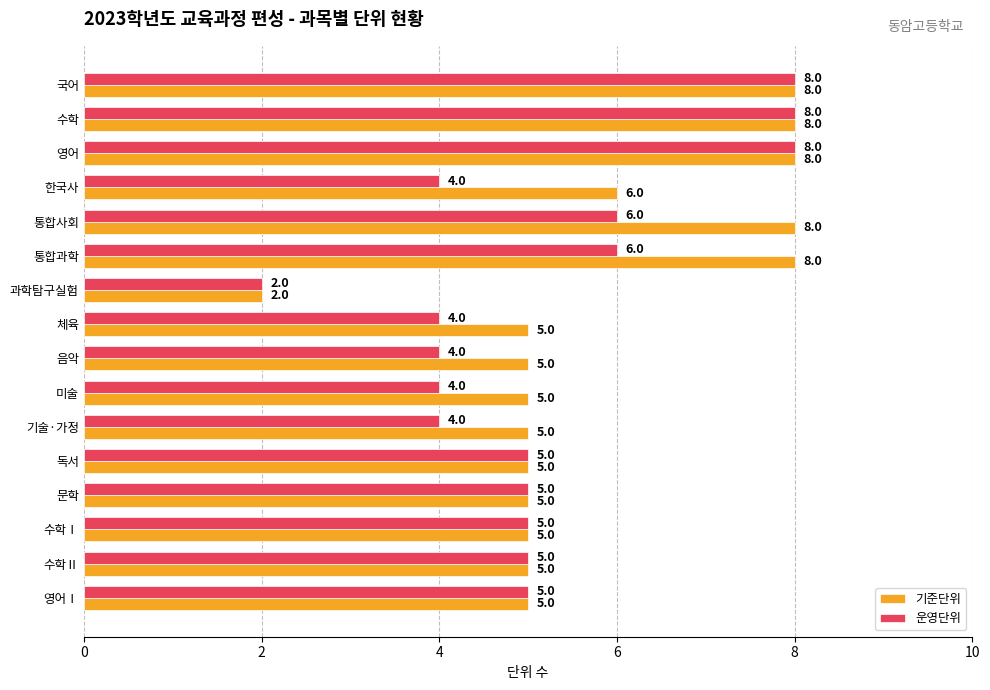

Count the 기준단위 values in the range 5 to 8.

15